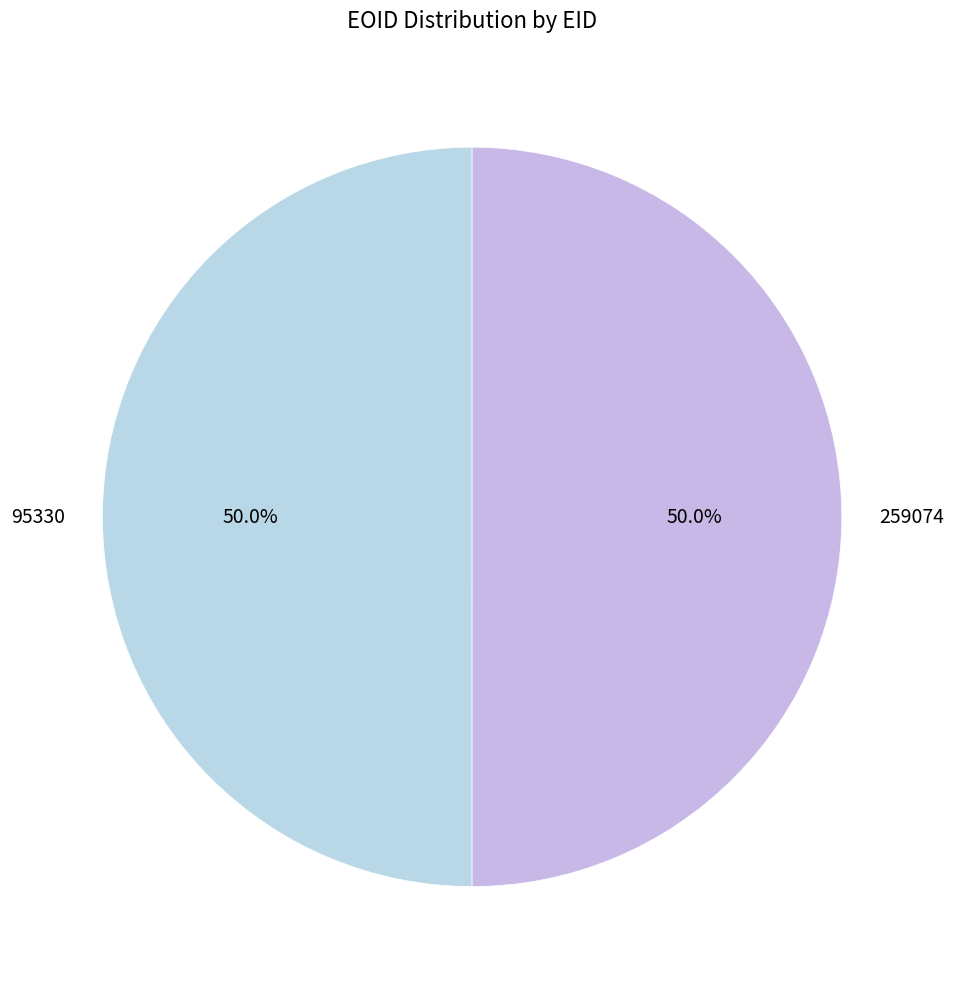

Approximately how many times larger is the value at 259074 compared to 95330?

1.0